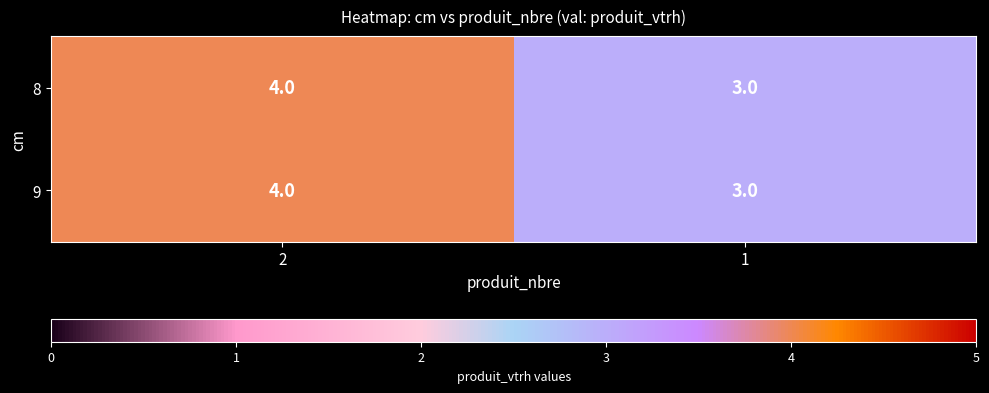

What value does the 9 series have at 2?

4